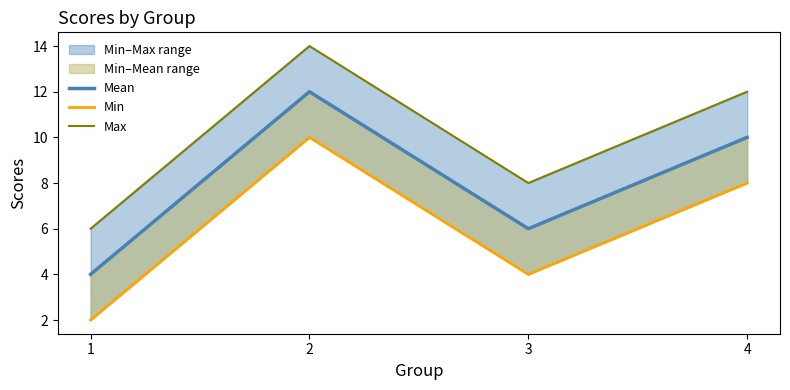

True or false: Min and Mean cross at least once.

False